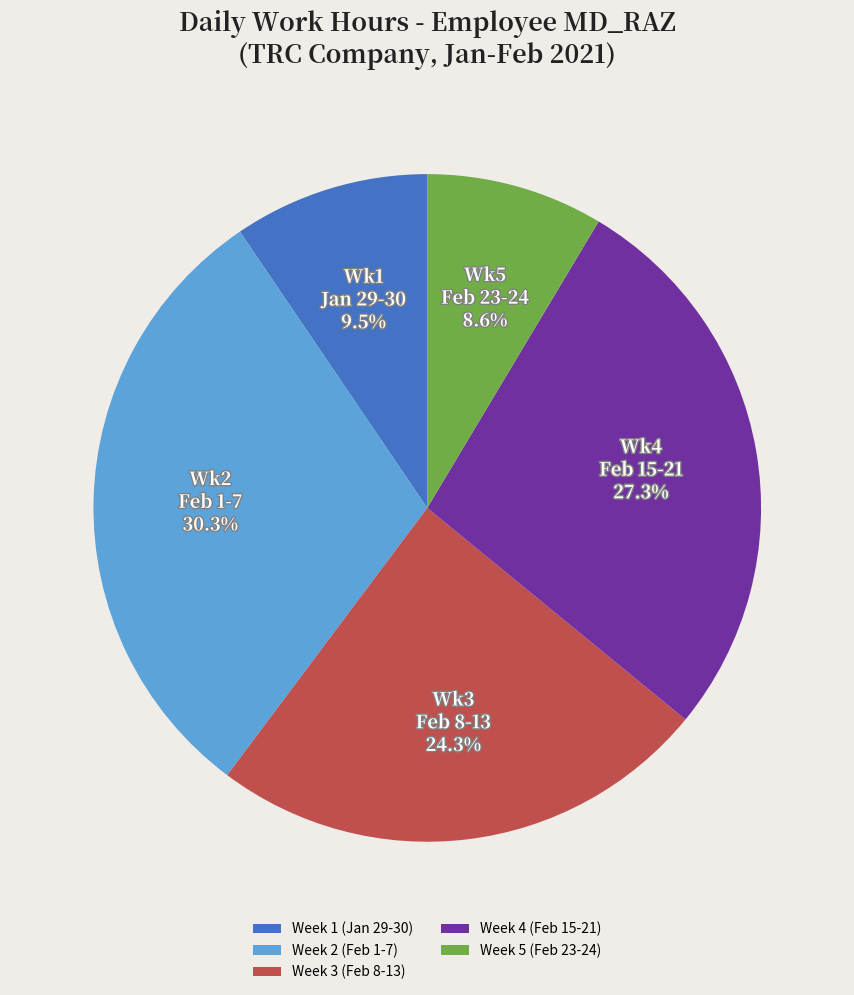

Does any single category account for the majority?

No